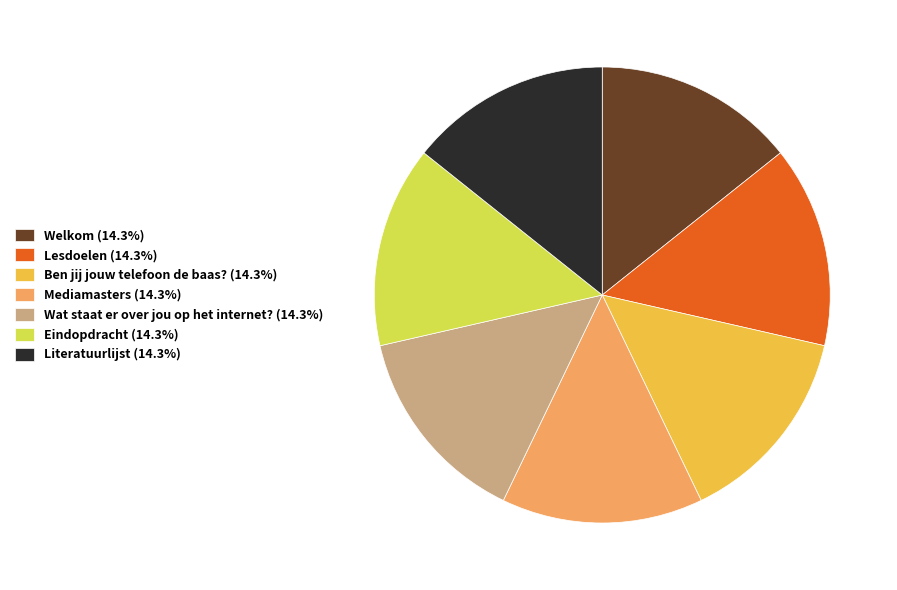

Count the number of slices in the pie.

7